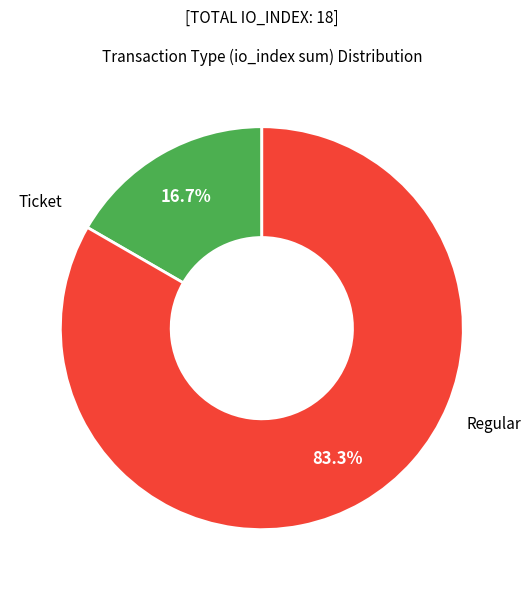

Is there any slice that represents more than half of the pie?

Yes